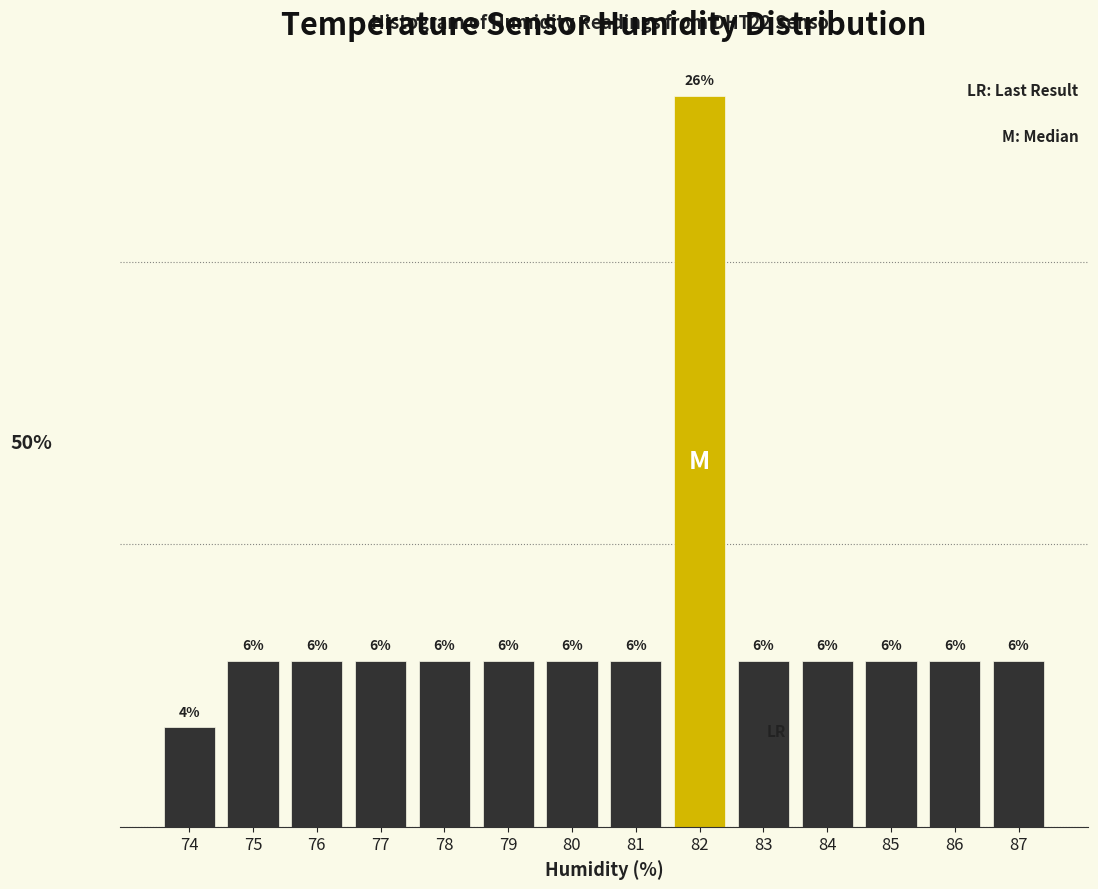

Does the chart contain any negative values?

No